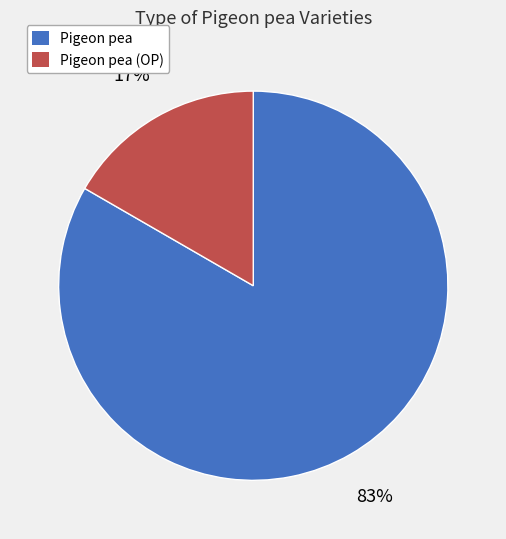

Is there any slice that represents more than half of the pie?

Yes